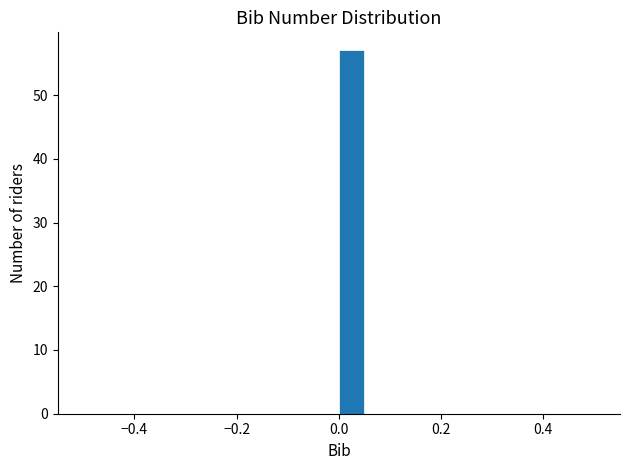

Around what value on the x-axis is the tallest bar? Give the approximate position of its centre, as read against the axis.

0.02